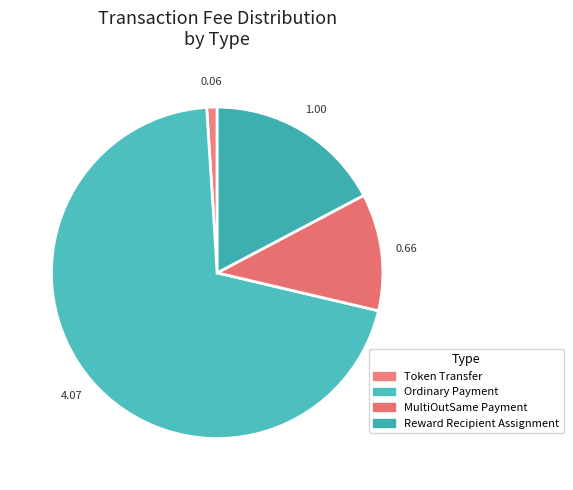

Rank the categories by value from lowest to highest.

Token Transfer, MultiOutSame Payment, Reward Recipient Assignment, Ordinary Payment